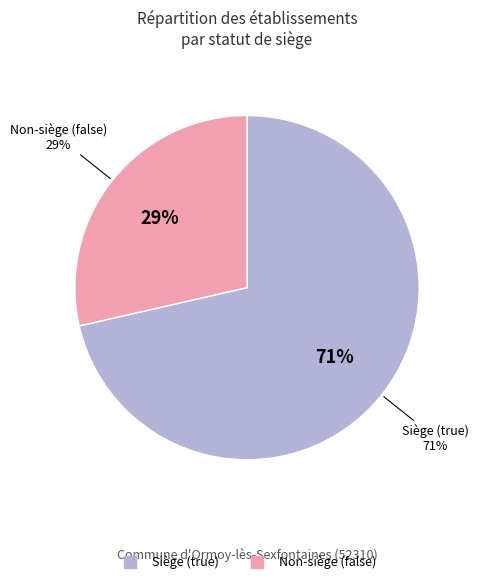

True or false: true accounts for 71% of the total.

True